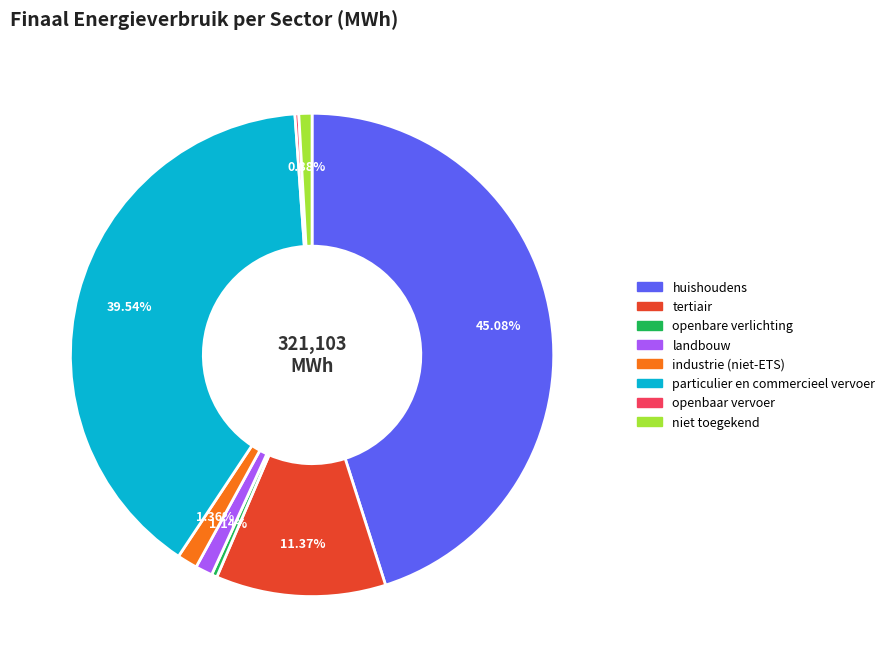

To the nearest percent, what is the difference between the tertiair and landbouw slice percentages?

10%